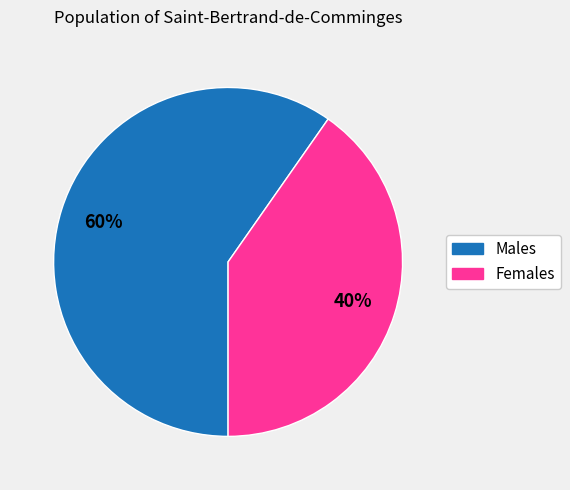

Does any single category account for the majority?

Yes